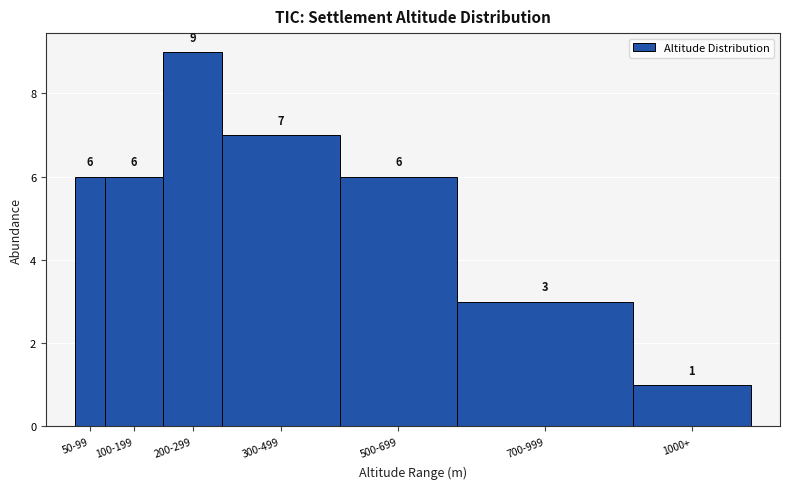

Reading left to right, extract all data points from this chart.

6	6	9	7	6	3	1